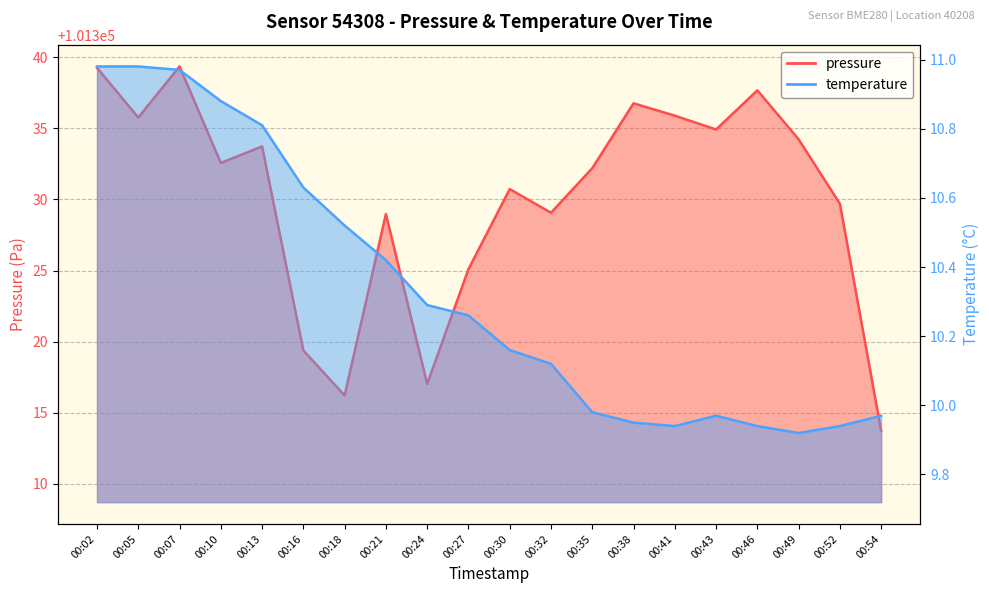

At which category is the sum across all series the highest?

00:07